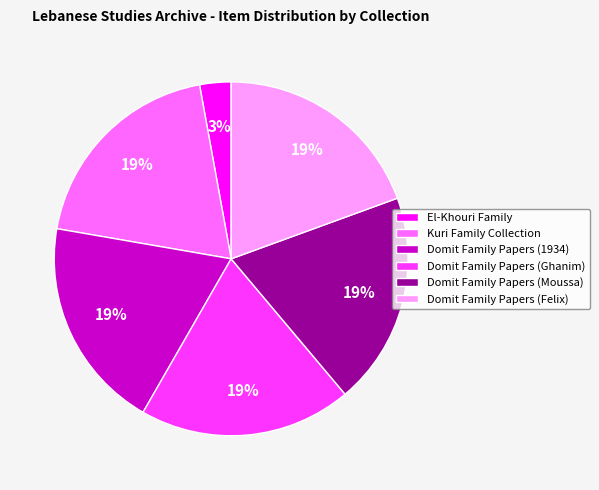

Count the number of slices in the pie.

6